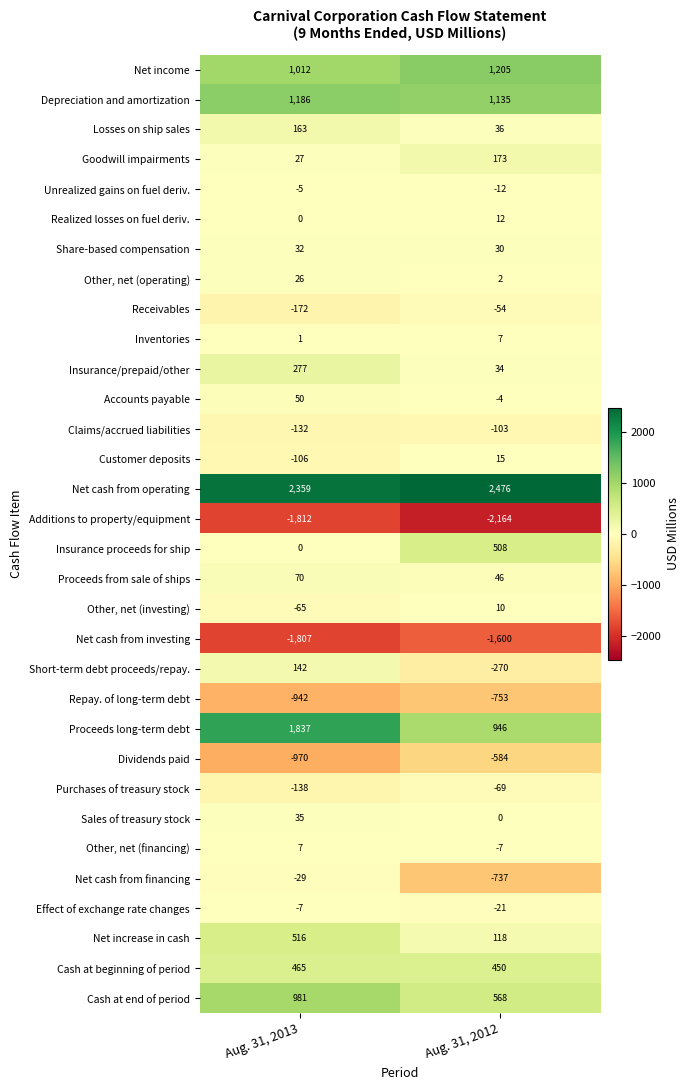

Read the Additions to property/equipment value at Aug. 31, 2012, to the nearest 50.

-2150